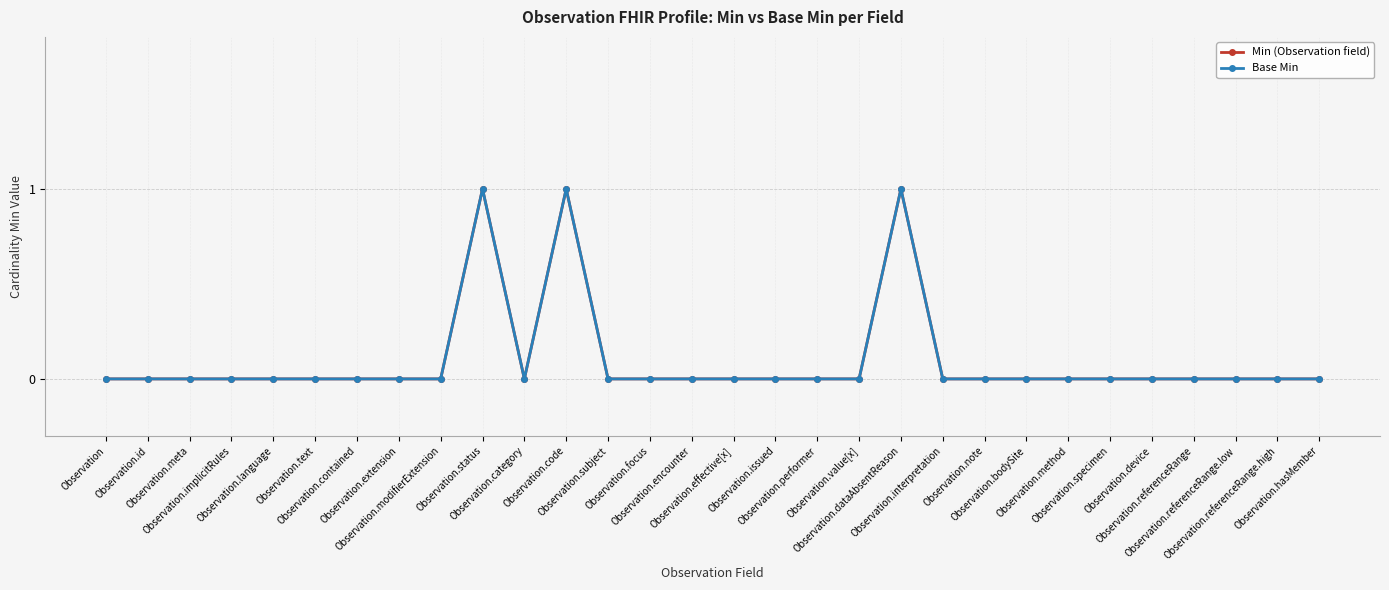

At which category is the sum across all series the highest?

Observation.status